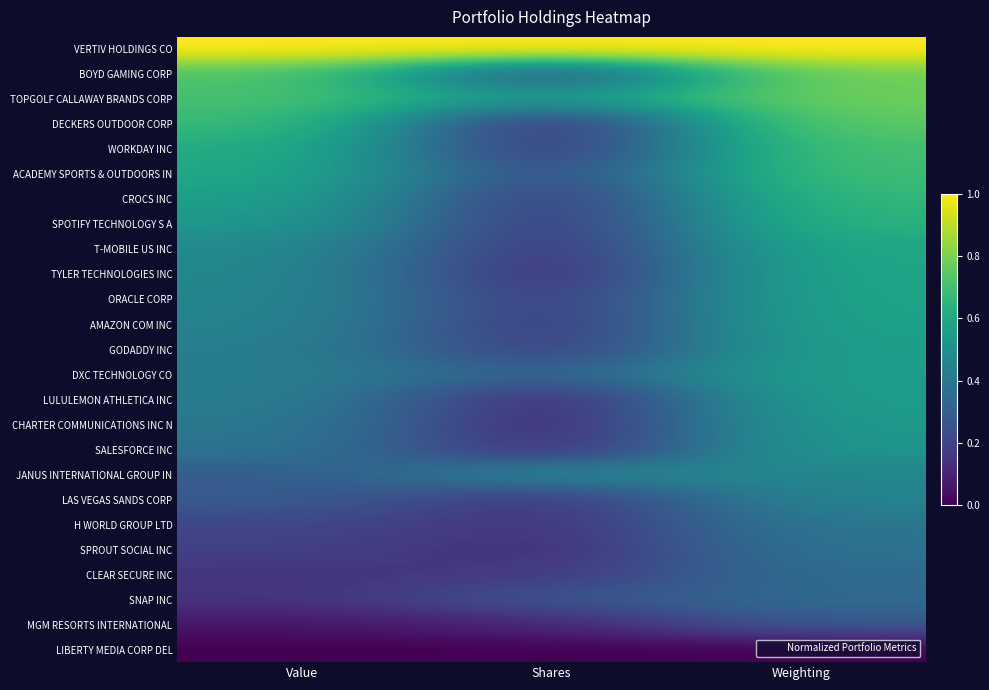

At Value, list the series in order from largest to smallest.

VERTIV HOLDINGS CO, BOYD GAMING CORP, TOPGOLF CALLAWAY BRANDS CORP, DECKERS OUTDOOR CORP, WORKDAY INC, ACADEMY SPORTS & OUTDOORS IN, CROCS INC, SPOTIFY TECHNOLOGY S A, T-MOBILE US INC, TYLER TECHNOLOGIES INC, ORACLE CORP, AMAZON COM INC, GODADDY INC, DXC TECHNOLOGY CO, LULULEMON ATHLETICA INC, CHARTER COMMUNICATIONS INC N, SALESFORCE INC, JANUS INTERNATIONAL GROUP IN, LAS VEGAS SANDS CORP, H WORLD GROUP LTD, SPROUT SOCIAL INC, CLEAR SECURE INC, SNAP INC, MGM RESORTS INTERNATIONAL, LIBERTY MEDIA CORP DEL